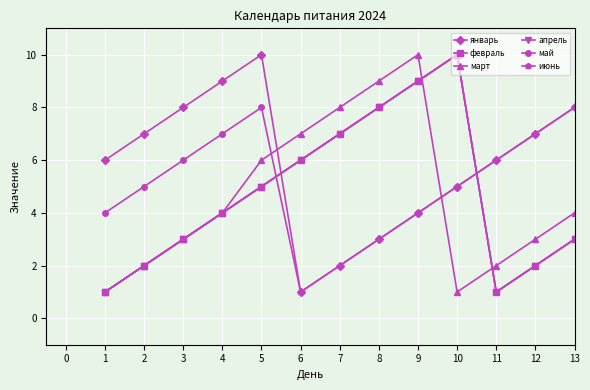

Does the chart have visible grid lines?

Yes